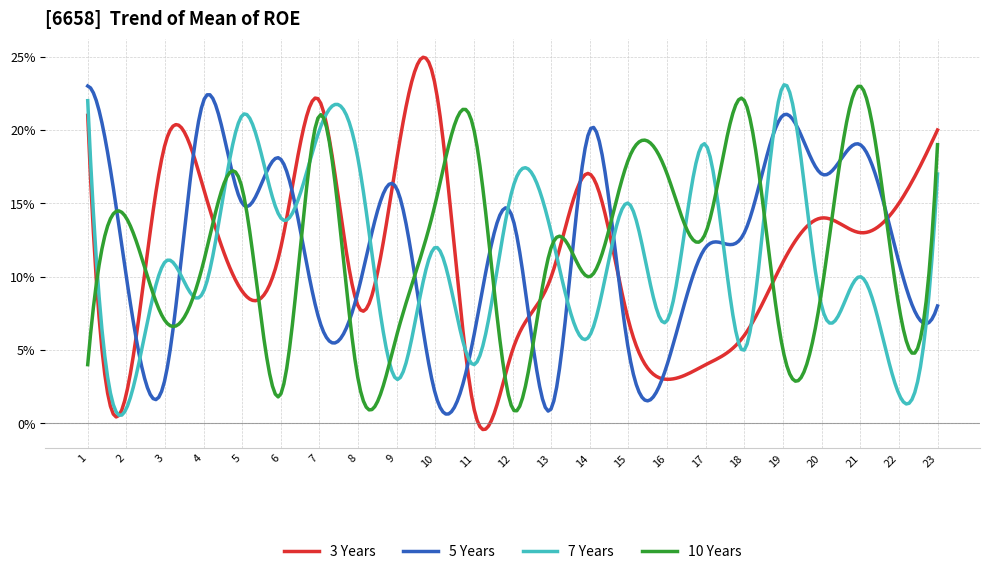

Which series has the largest range (max minus min)?

3 Years